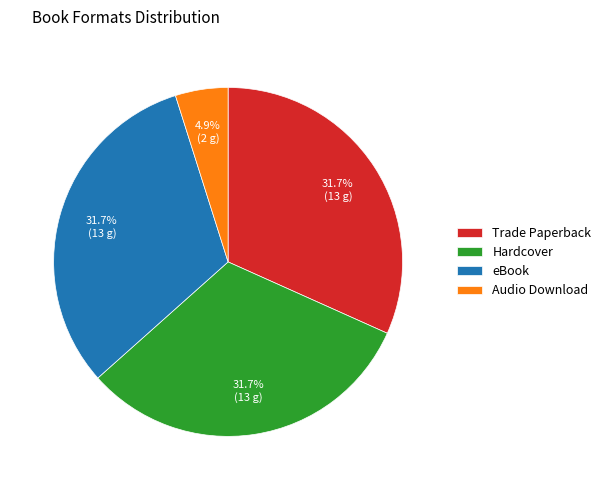

What percentage is NOT represented by Trade Paperback?

68.3%